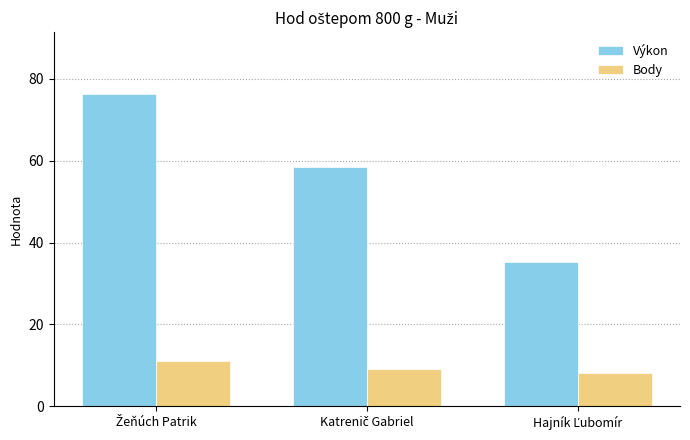

Does the chart contain any negative values?

No